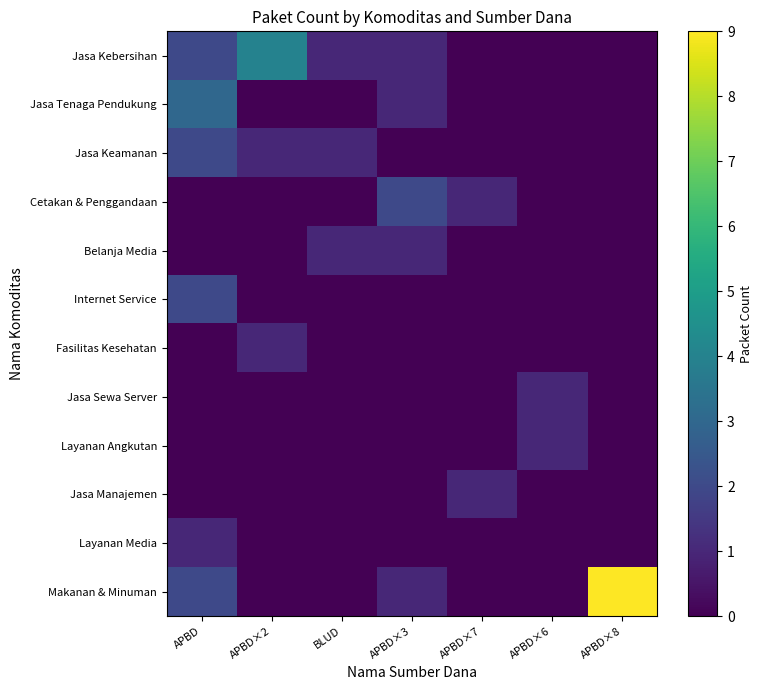

Reading left to right, what are all the values shown in this chart?

Jasa Kebersihan: APBD=2	APBD×2=4	BLUD=1	APBD×3=1	APBD×7=0	APBD×6=0	APBD×8=0
Jasa Tenaga Pendukung: APBD=3	APBD×2=0	BLUD=0	APBD×3=1	APBD×7=0	APBD×6=0	APBD×8=0
Jasa Keamanan: APBD=2	APBD×2=1	BLUD=1	APBD×3=0	APBD×7=0	APBD×6=0	APBD×8=0
Cetakan & Penggandaan: APBD=0	APBD×2=0	BLUD=0	APBD×3=2	APBD×7=1	APBD×6=0	APBD×8=0
Belanja Media: APBD=0	APBD×2=0	BLUD=1	APBD×3=1	APBD×7=0	APBD×6=0	APBD×8=0
Internet Service: APBD=2	APBD×2=0	BLUD=0	APBD×3=0	APBD×7=0	APBD×6=0	APBD×8=0
Fasilitas Kesehatan: APBD=0	APBD×2=1	BLUD=0	APBD×3=0	APBD×7=0	APBD×6=0	APBD×8=0
Jasa Sewa Server: APBD=0	APBD×2=0	BLUD=0	APBD×3=0	APBD×7=0	APBD×6=1	APBD×8=0
Layanan Angkutan: APBD=0	APBD×2=0	BLUD=0	APBD×3=0	APBD×7=0	APBD×6=1	APBD×8=0
Jasa Manajemen: APBD=0	APBD×2=0	BLUD=0	APBD×3=0	APBD×7=1	APBD×6=0	APBD×8=0
Layanan Media: APBD=1	APBD×2=0	BLUD=0	APBD×3=0	APBD×7=0	APBD×6=0	APBD×8=0
Makanan & Minuman: APBD=2	APBD×2=0	BLUD=0	APBD×3=1	APBD×7=0	APBD×6=0	APBD×8=9